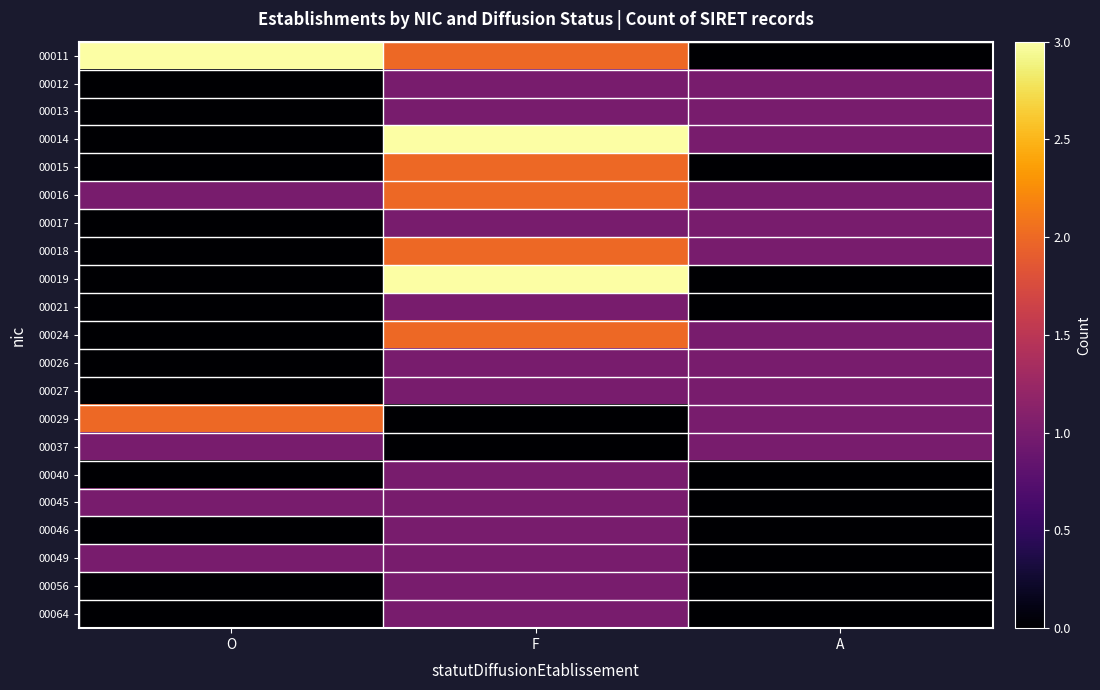

At which category is the sum across all series the highest?

F